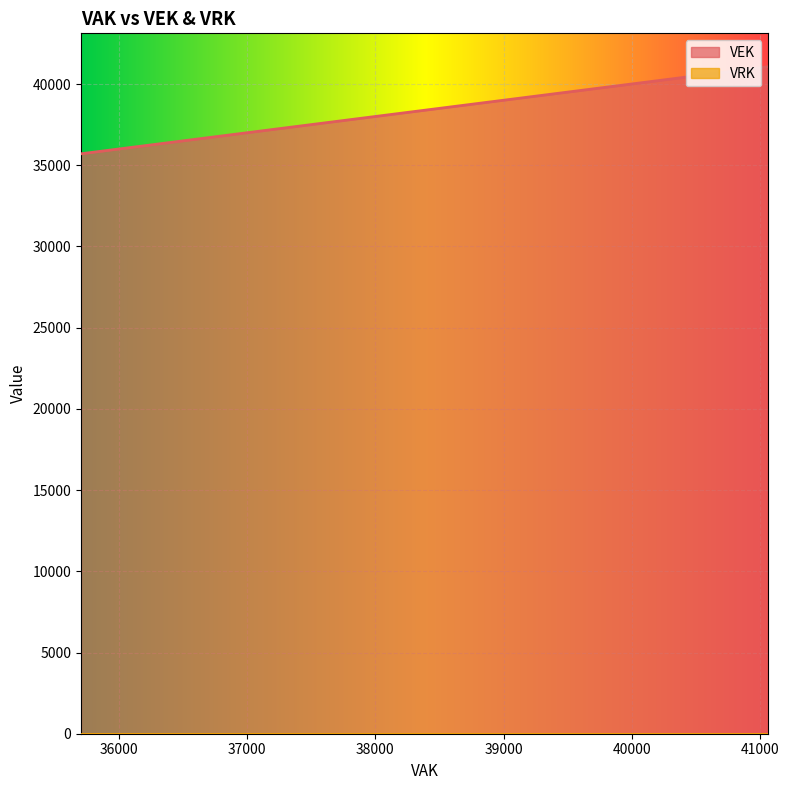

What are all the series names shown in the legend?

VEK, VRK